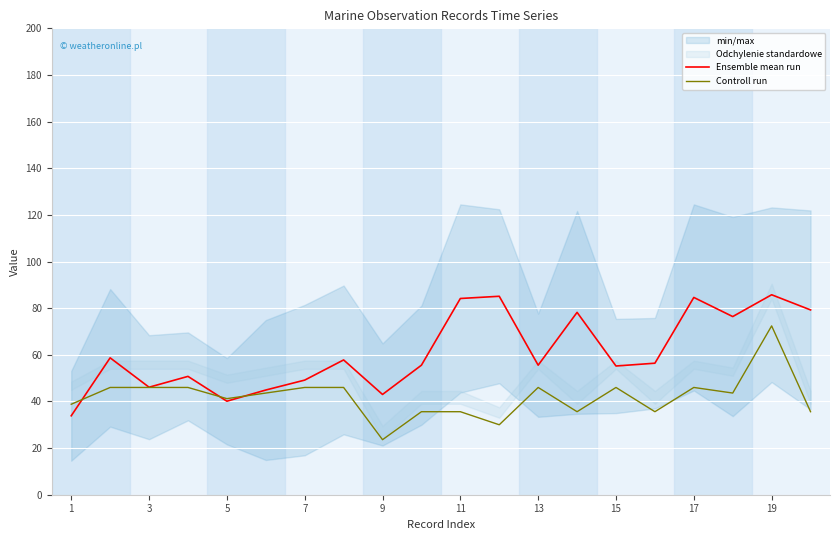

Read the Controll run value at 19.

72.4